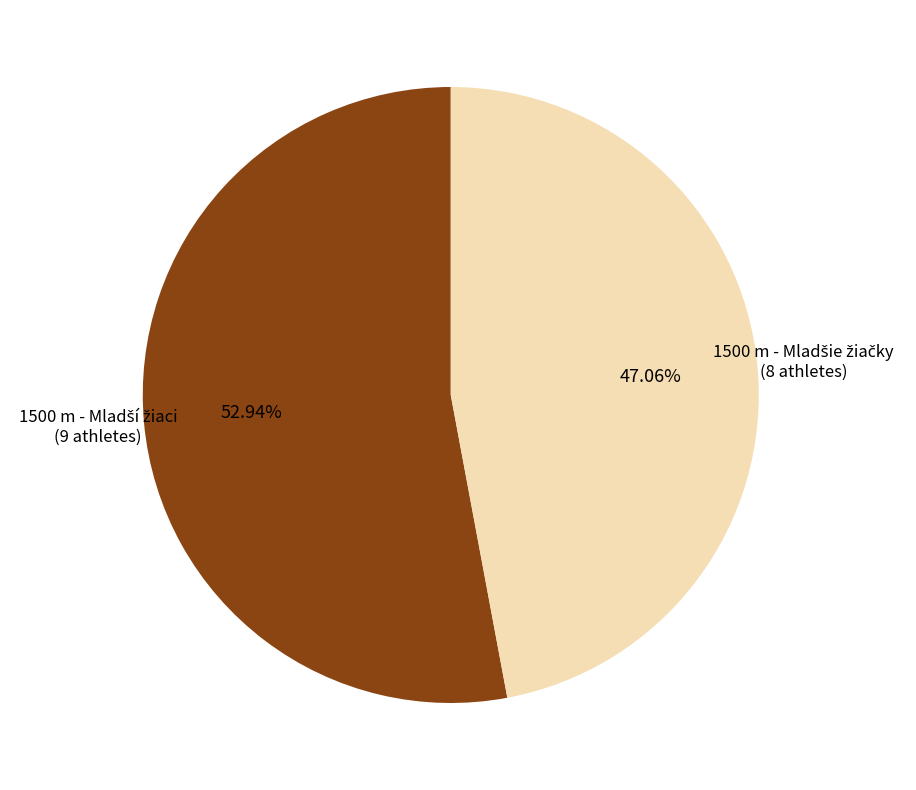

Is there any slice that represents more than half of the pie?

Yes